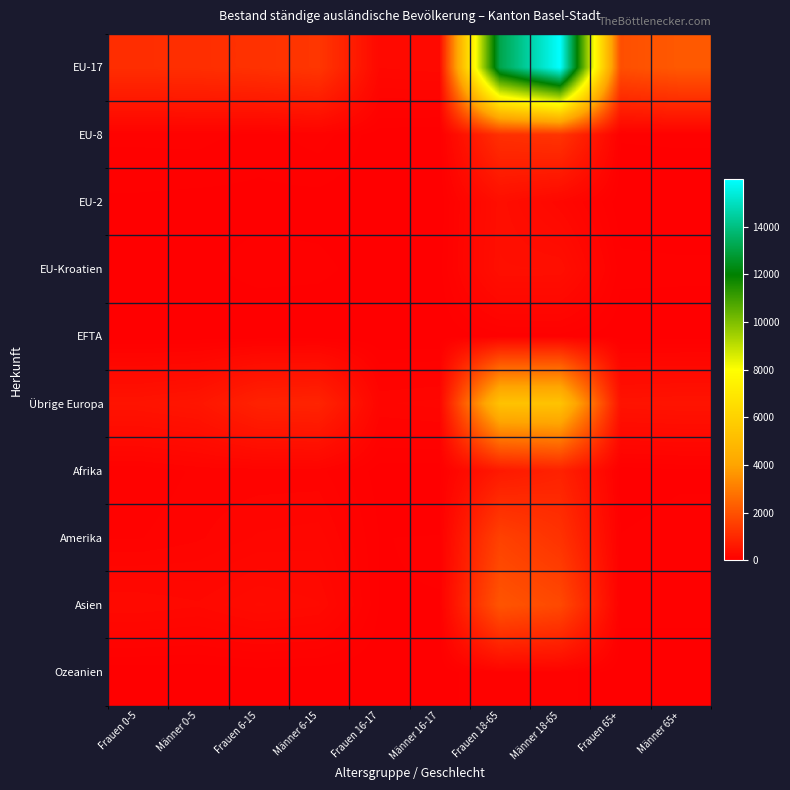

What is the total value across all series at Männer 16-17?

504